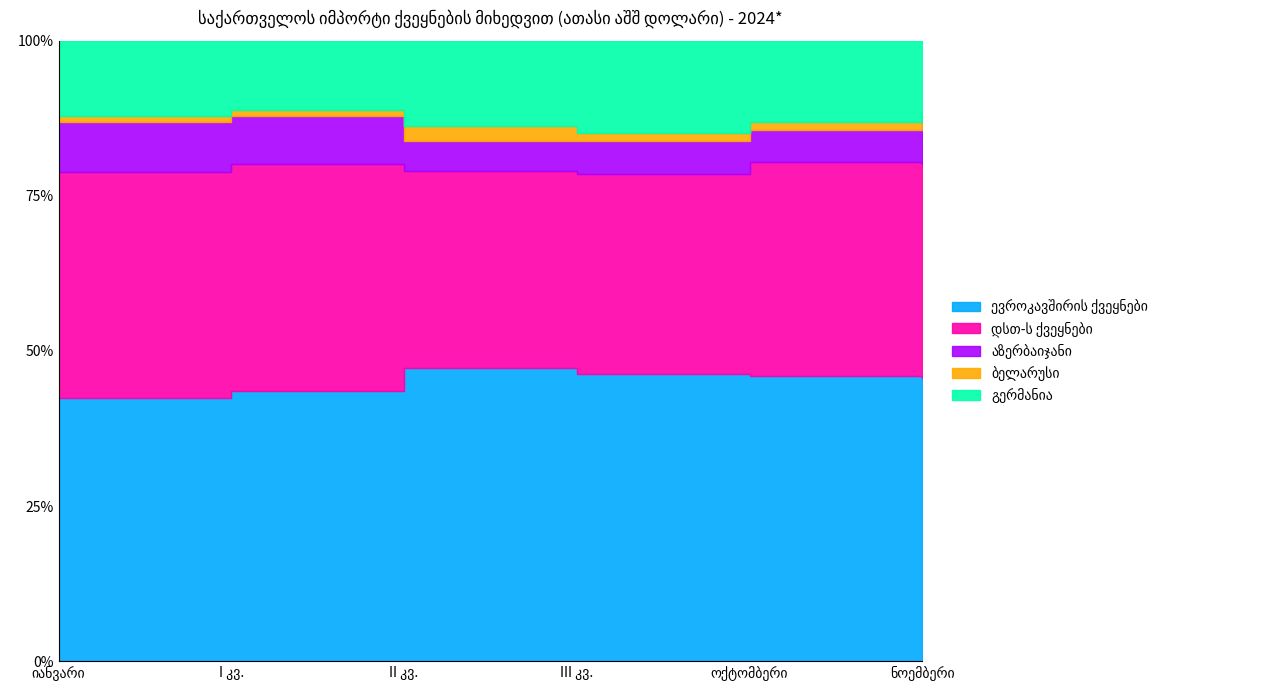

Does the chart display data point markers on the line(s)?

No